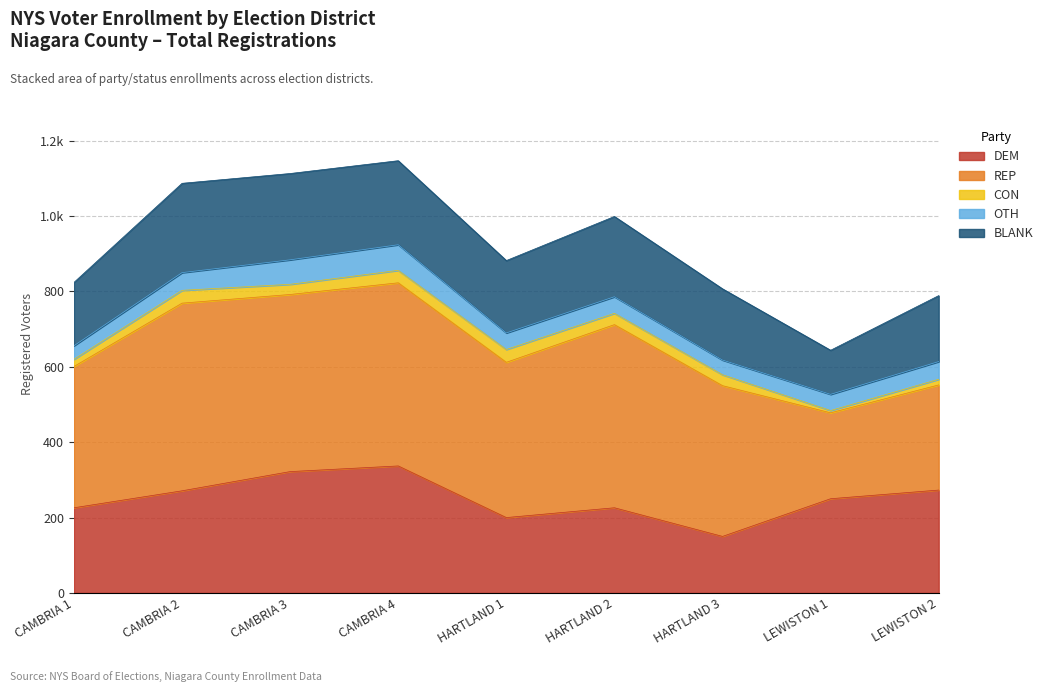

How many data points in CON are above 29?

4